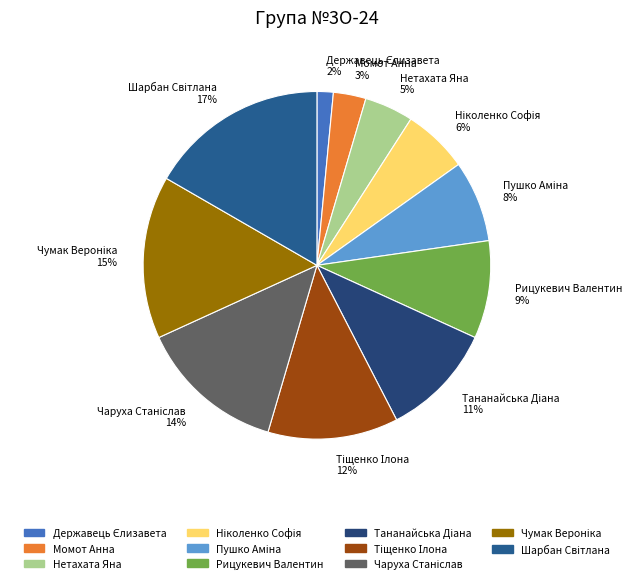

What percentage is the Момот Анна slice, to the nearest percent?

3%